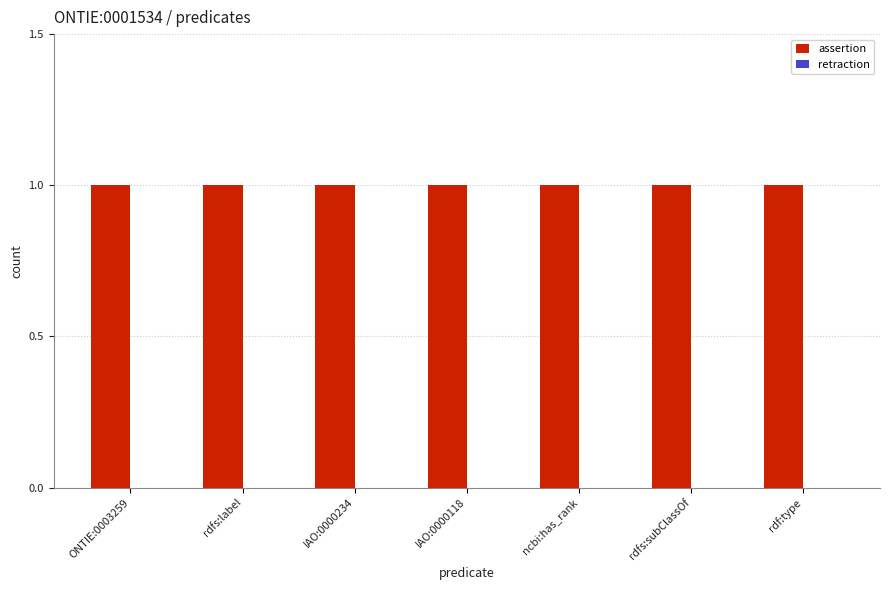

Reading left to right, what are all the values shown in this chart?

assertion: ONTIE:0003259=1	rdfs:label=1	IAO:0000234=1	IAO:0000118=1	ncbi:has_rank=1	rdfs:subClassOf=1	rdf:type=1
retraction: ONTIE:0003259=0	rdfs:label=0	IAO:0000234=0	IAO:0000118=0	ncbi:has_rank=0	rdfs:subClassOf=0	rdf:type=0